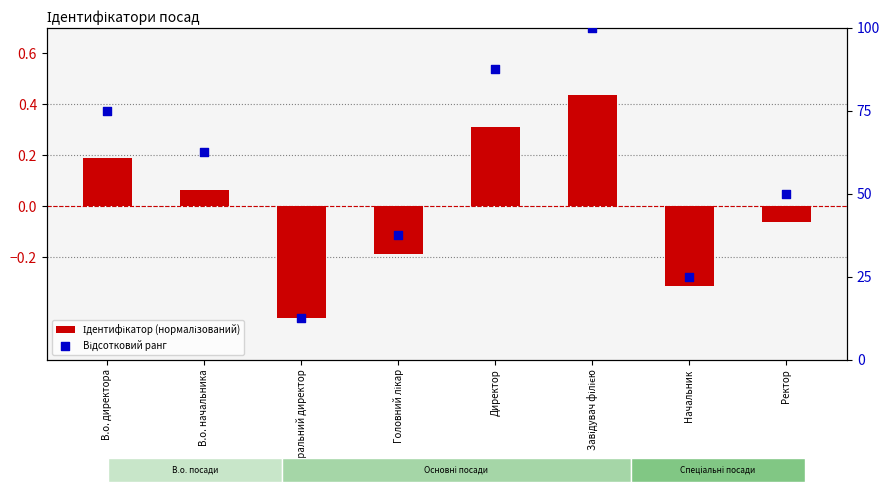

At how many categories does at least one series exceed 15?

7